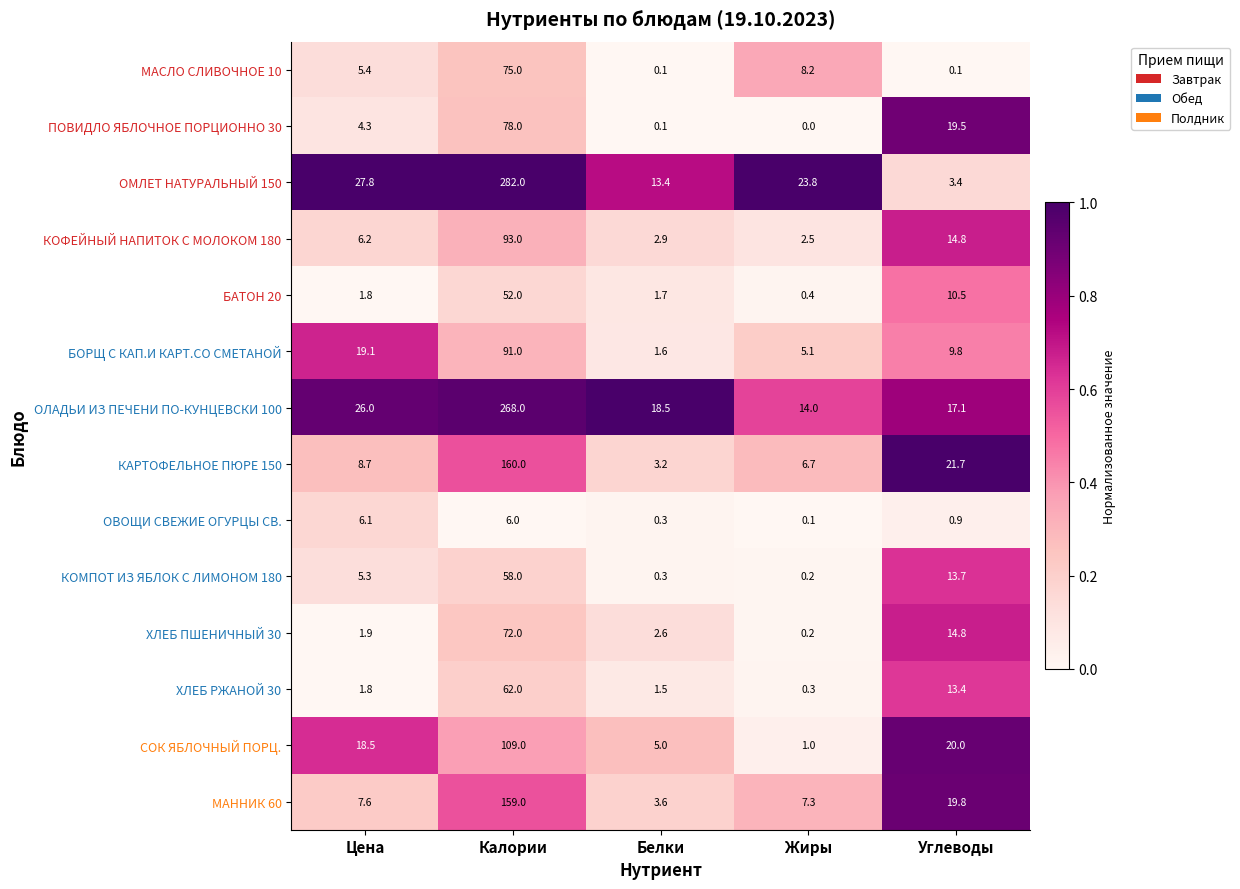

Is it true that КАРТОФЕЛЬНОЕ ПЮРЕ 150 equals 36.3 at Углеводы?

False